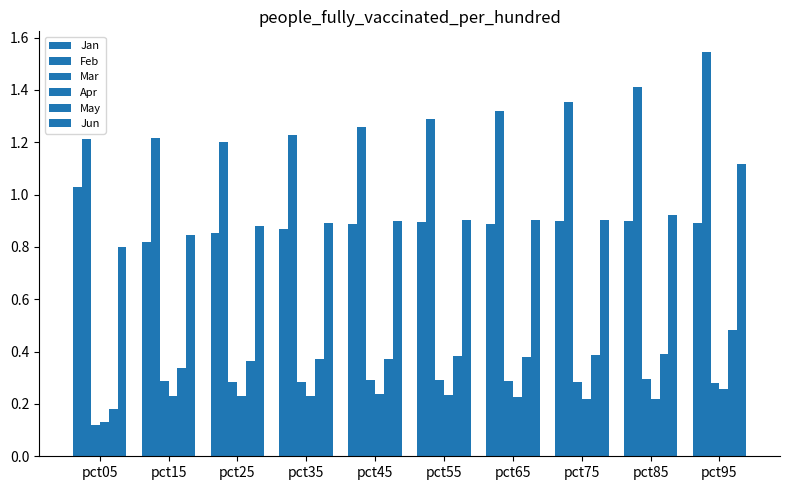

How many groups of bars are there?

10